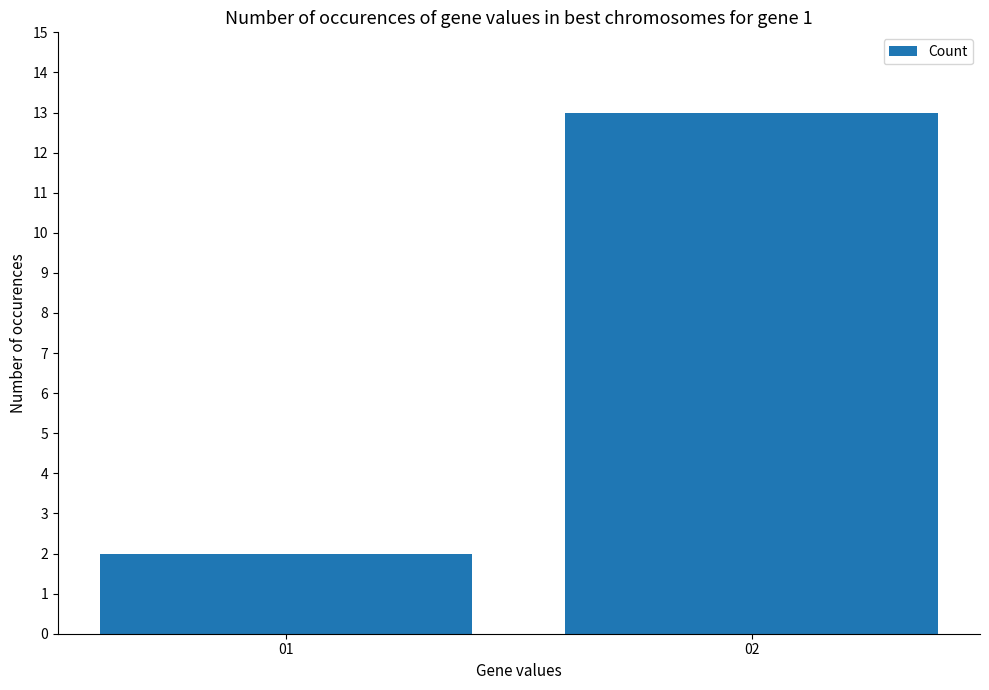

Reading left to right, list all the values displayed in this chart.

01=2	02=13